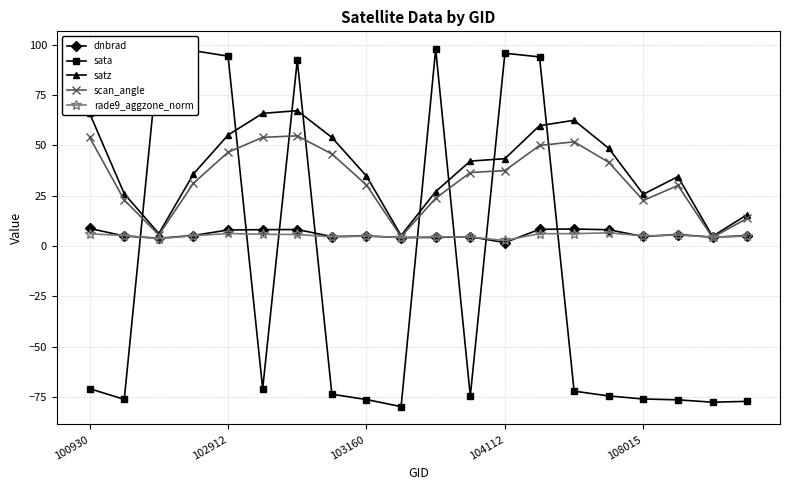

At how many categories does at least one series exceed 18?

17